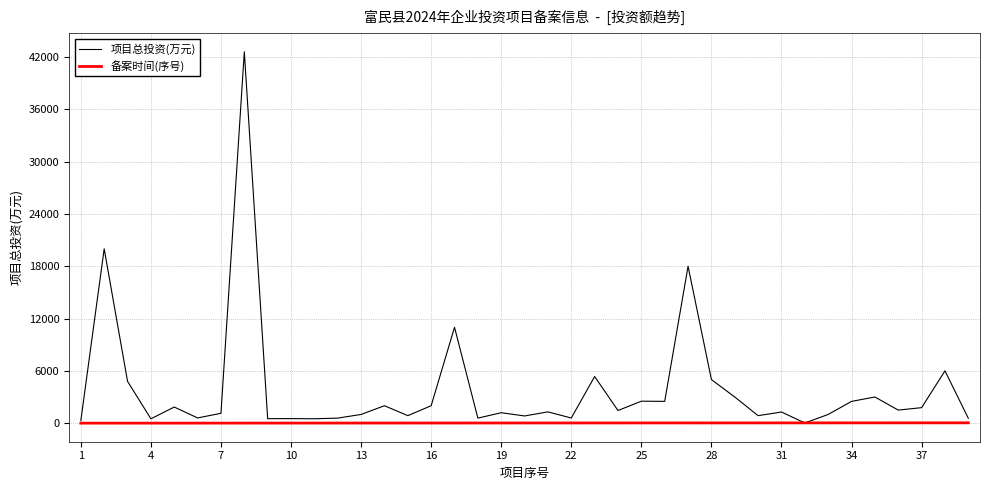

Which series has the largest range (max minus min)?

项目总投资(万元)